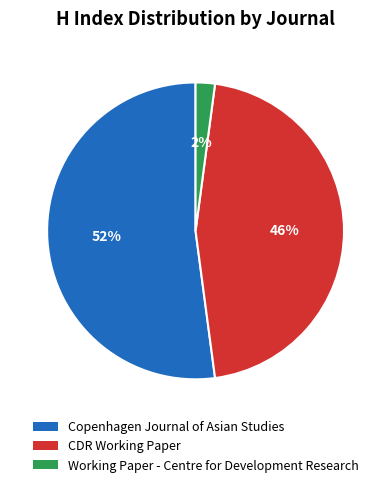

How many segments does this pie chart have?

3